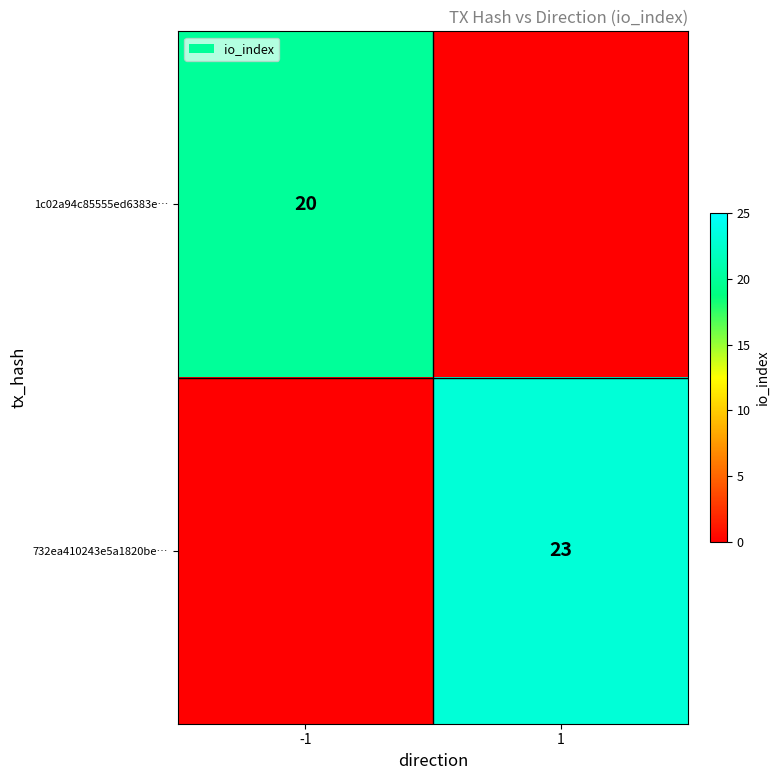

Is it true that 732ea410243e5a1820be… equals 23 at 1?

True